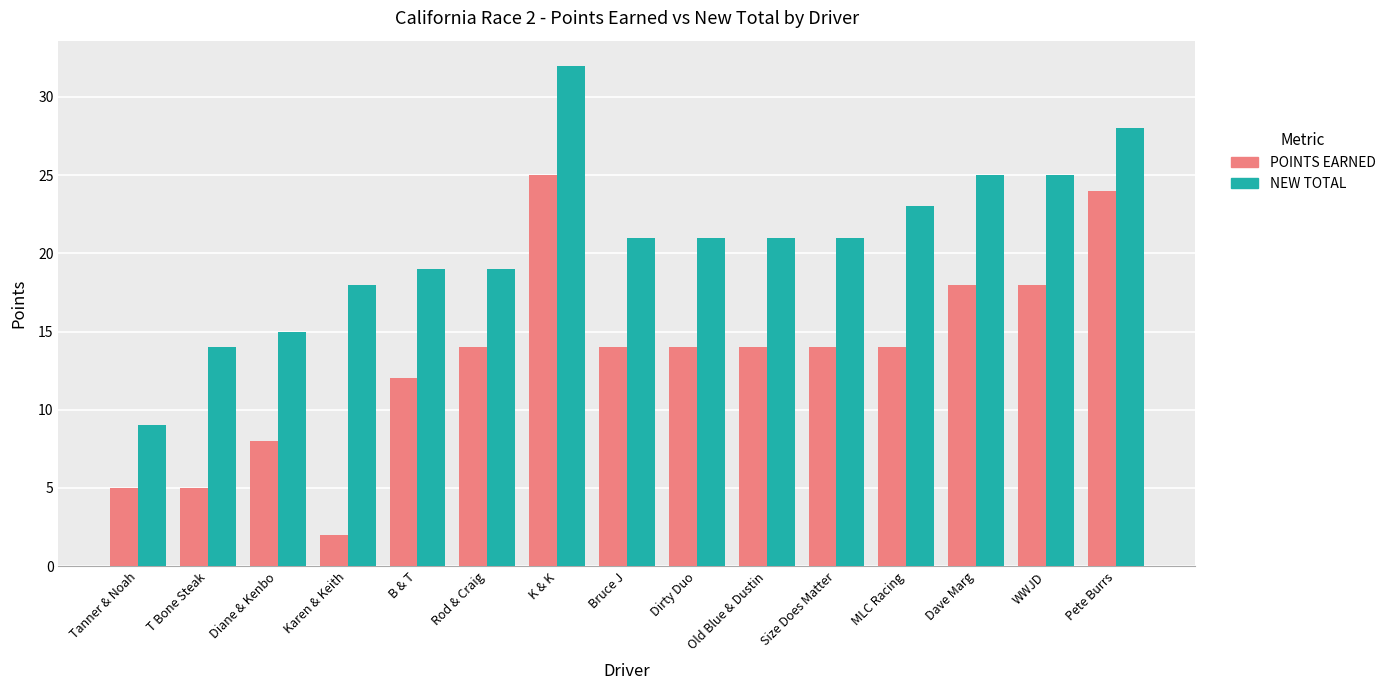

What is the spread (max minus min) of values at T Bone Steak?

9